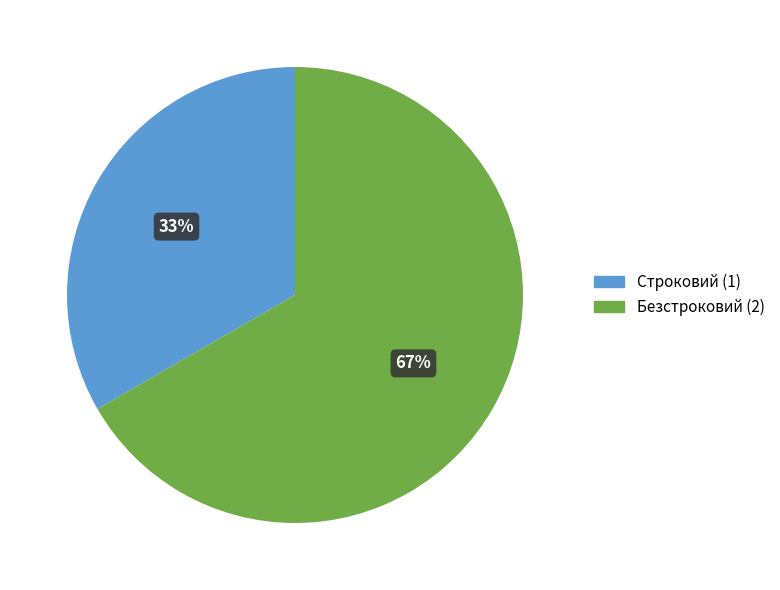

Does Строковий account for over 50% of the chart?

No